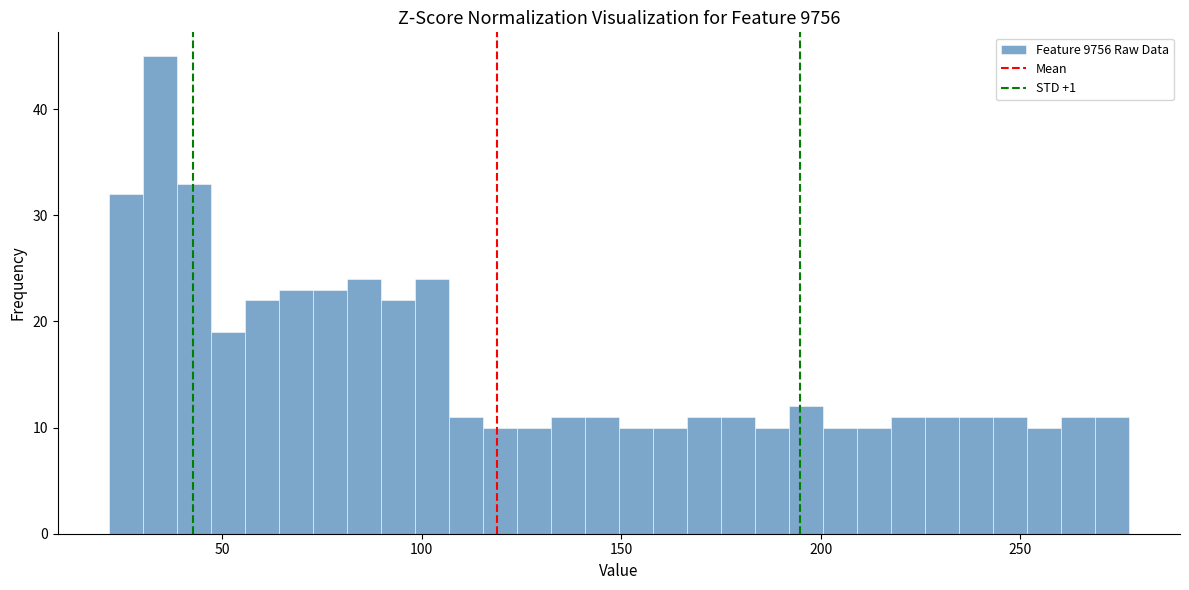

Around what value on the x-axis is the tallest bar? Give the approximate position of its centre, as read against the axis.

35